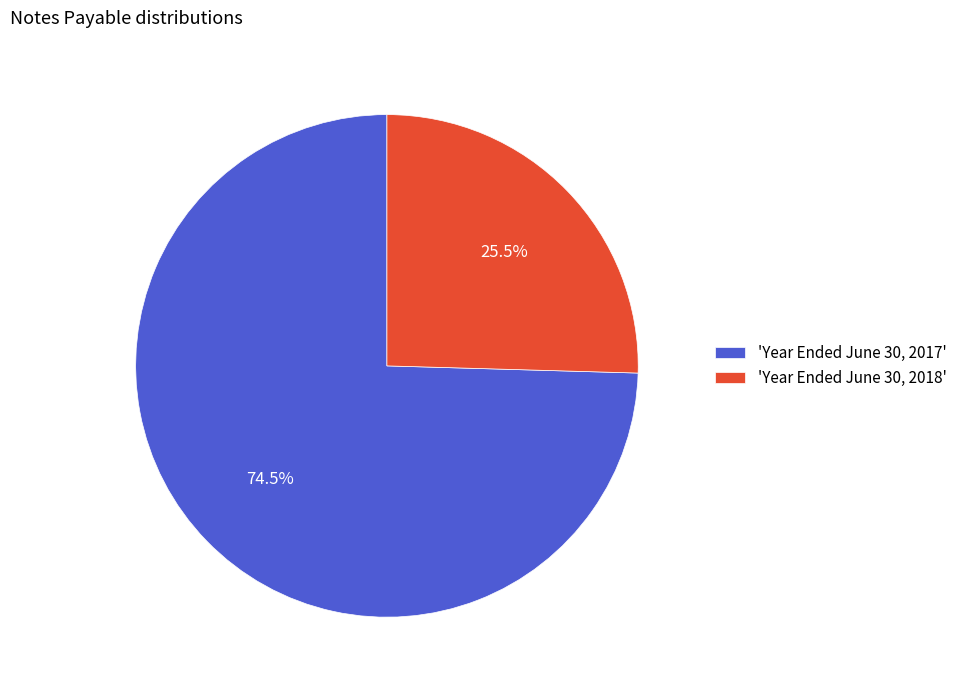

Which slice is the smallest?

'Year Ended June 30, 2018'